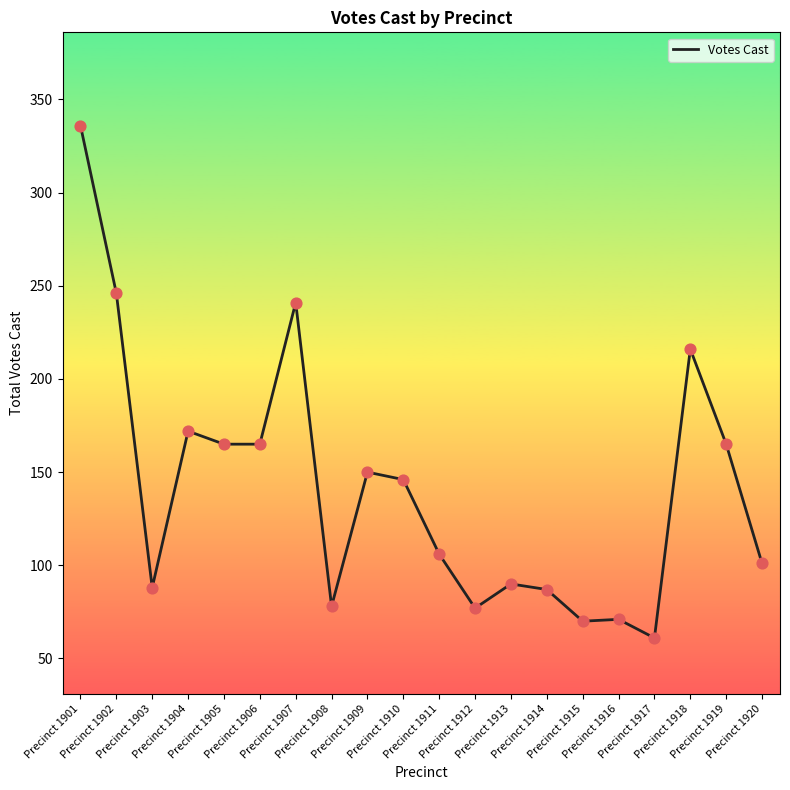

Approximately how many times larger is the value at Precinct 1919 compared to Precinct 1918?

0.8